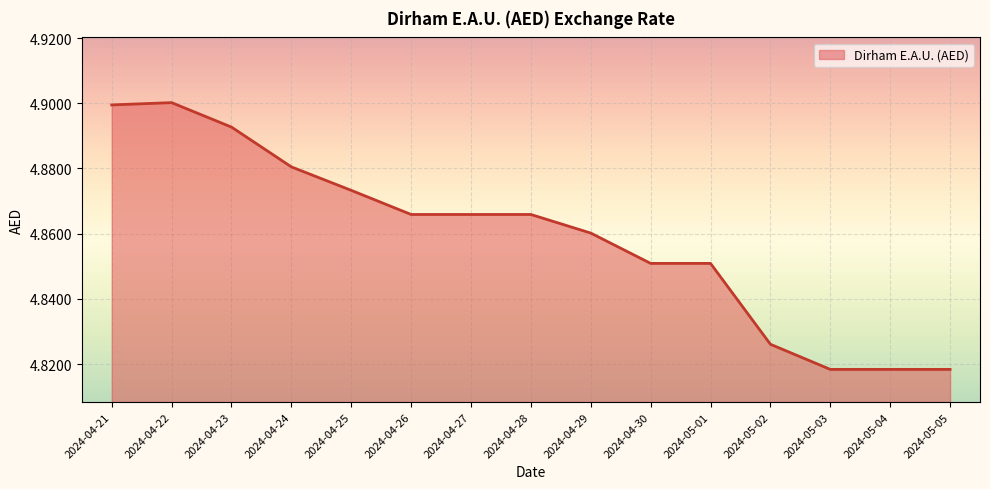

Approximately how many times larger is the value at 2024-04-30 compared to 2024-04-23?

1.0